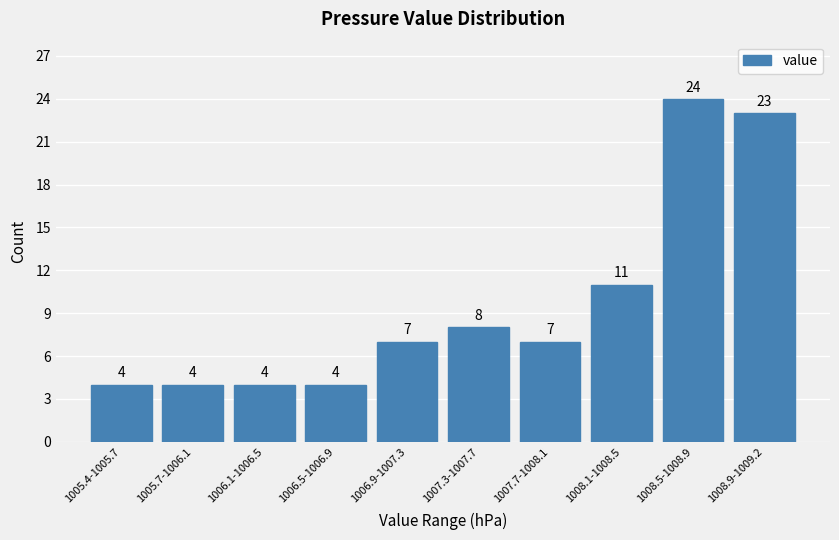

Reading left to right, transcribe all the data shown in this chart.

4	4	4	4	7	8	7	11	24	23